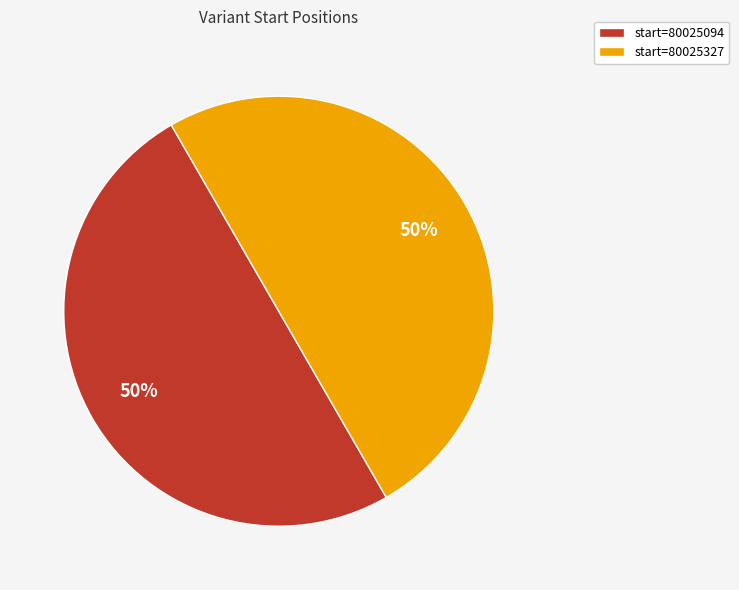

To the nearest percent, what is the average slice percentage?

50%